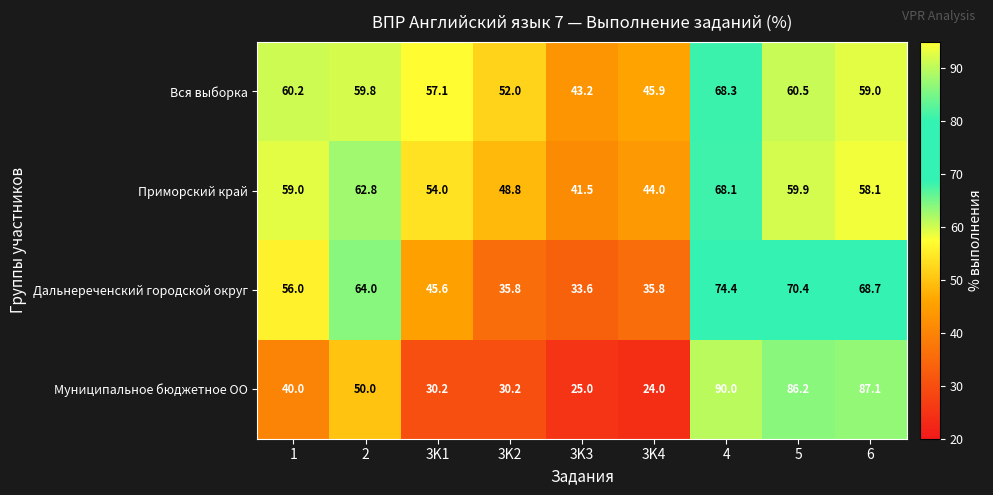

The value of Муниципальное бюджетное ОО at 4 is 20.8. True or false?

False